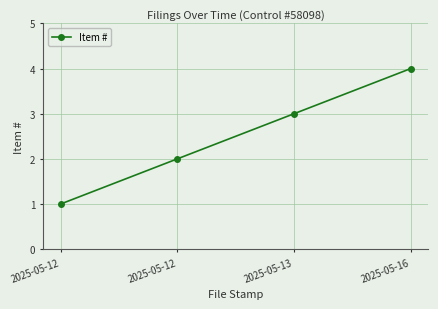

Reading left to right, what are all the values shown in this chart?

1	2	3	4